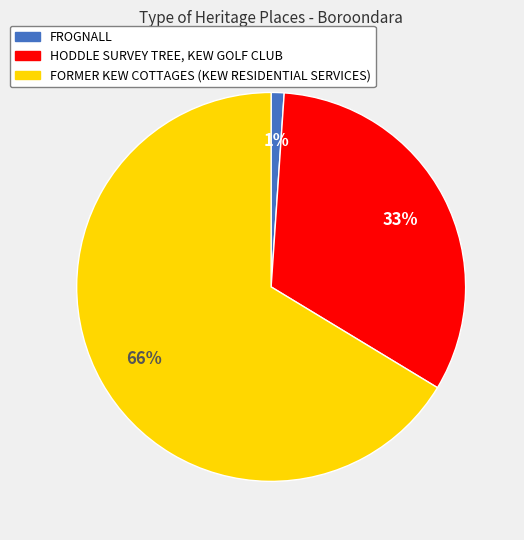

Is it true that FROGNALL is 1% of the pie?

True